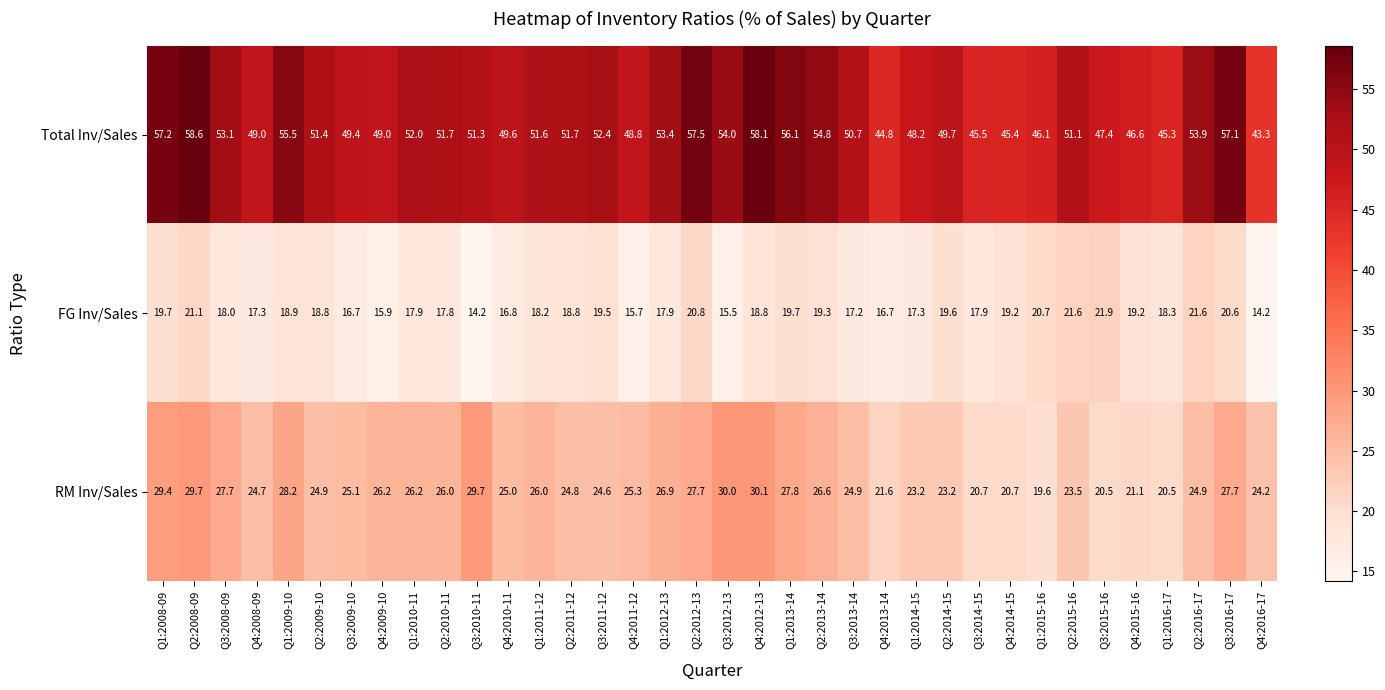

What is the greatest value displayed?

58.6